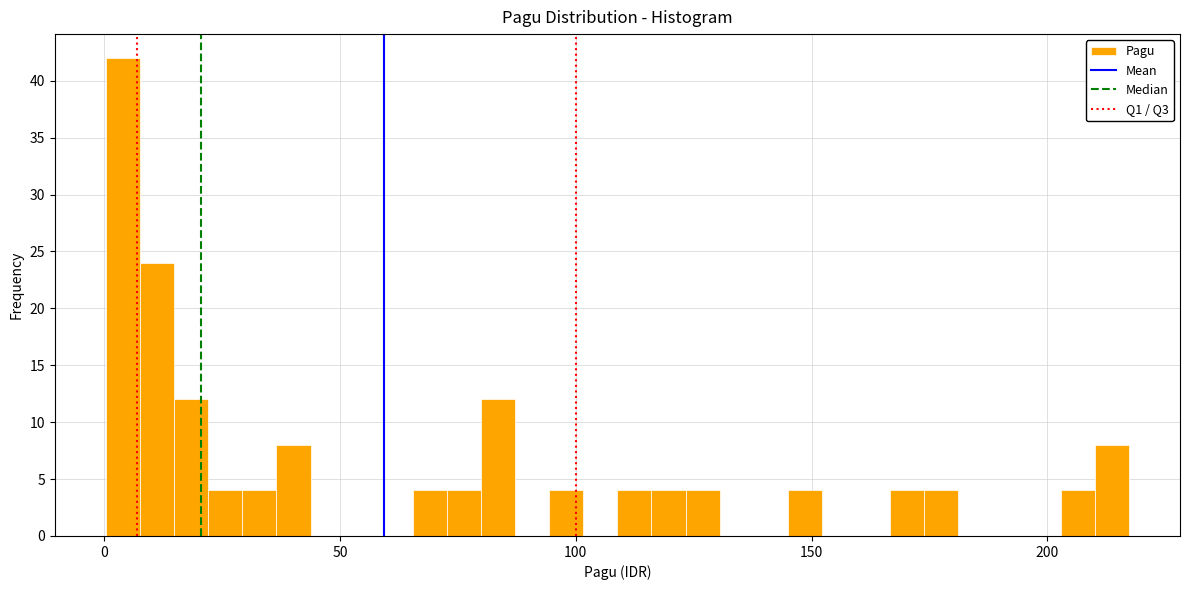

Around what value on the x-axis is the tallest bar? Give the approximate position of its centre, as read against the axis.

5